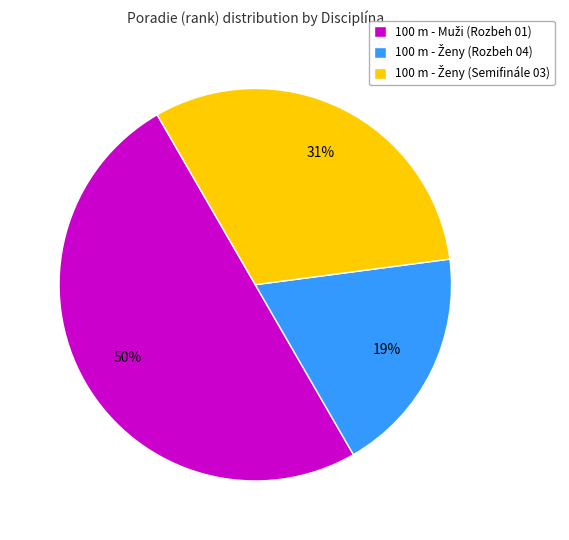

To the nearest percent, what is the difference between the largest and smallest slice percentages?

31%